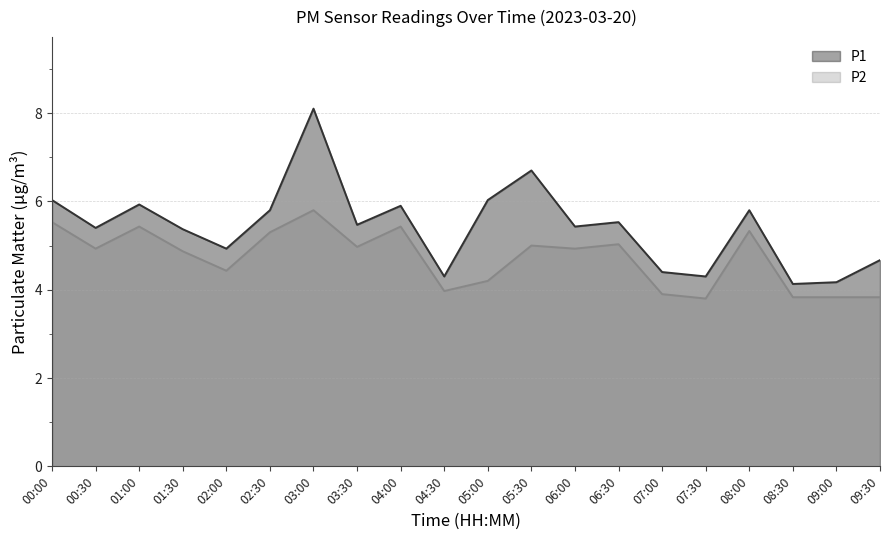

List the labels in order of P2 value, smallest first.

07:30, 08:30, 09:00, 09:30, 07:00, 04:30, 05:00, 02:00, 01:30, 00:30, 06:00, 03:30, 05:30, 06:30, 02:30, 08:00, 01:00, 04:00, 00:00, 03:00